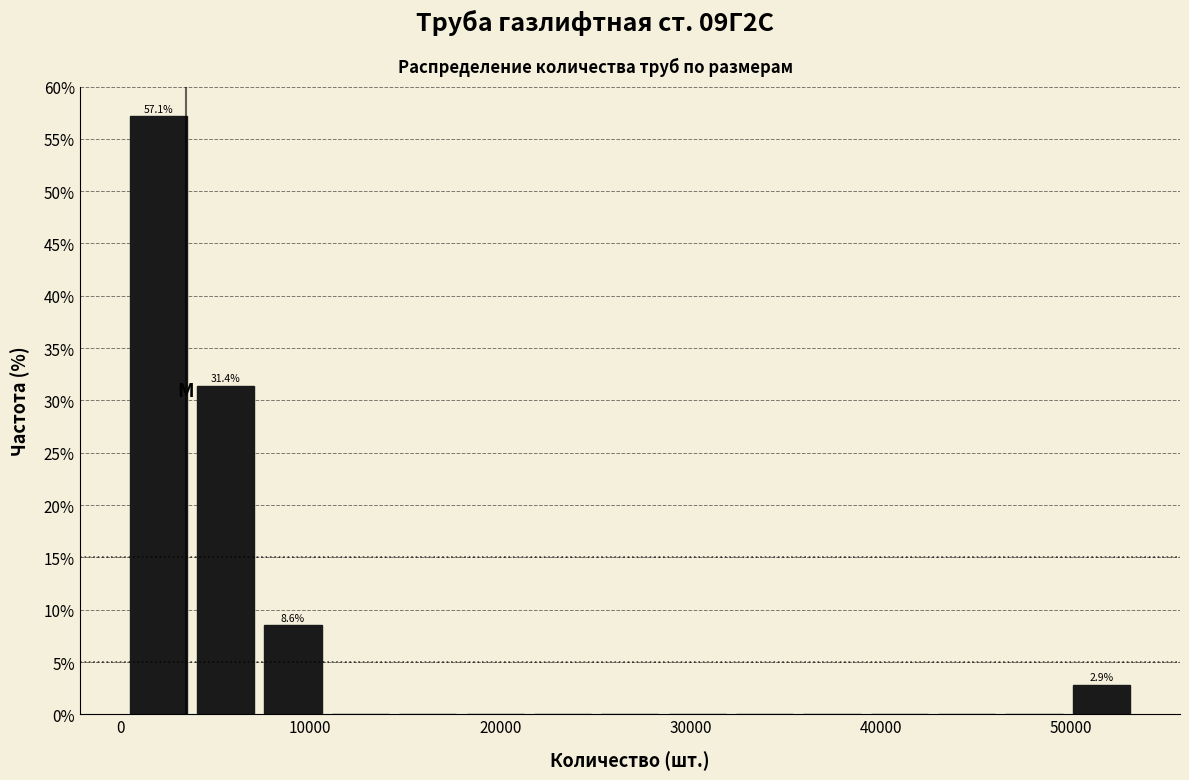

Read against the x-axis, roughly where is the centre of the tallest bar?

2000